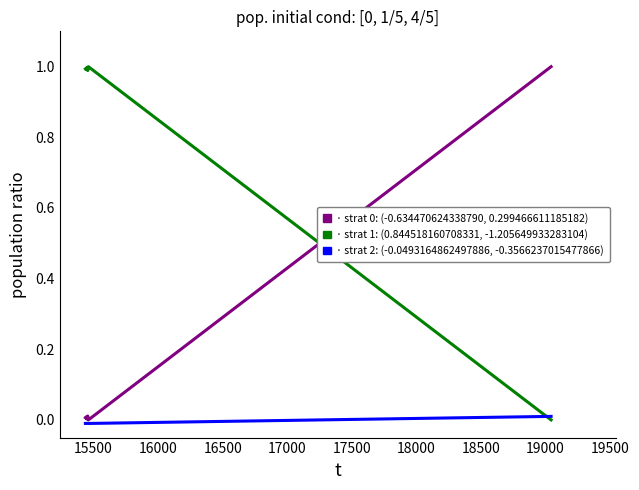

What is the greatest value displayed?

1.0